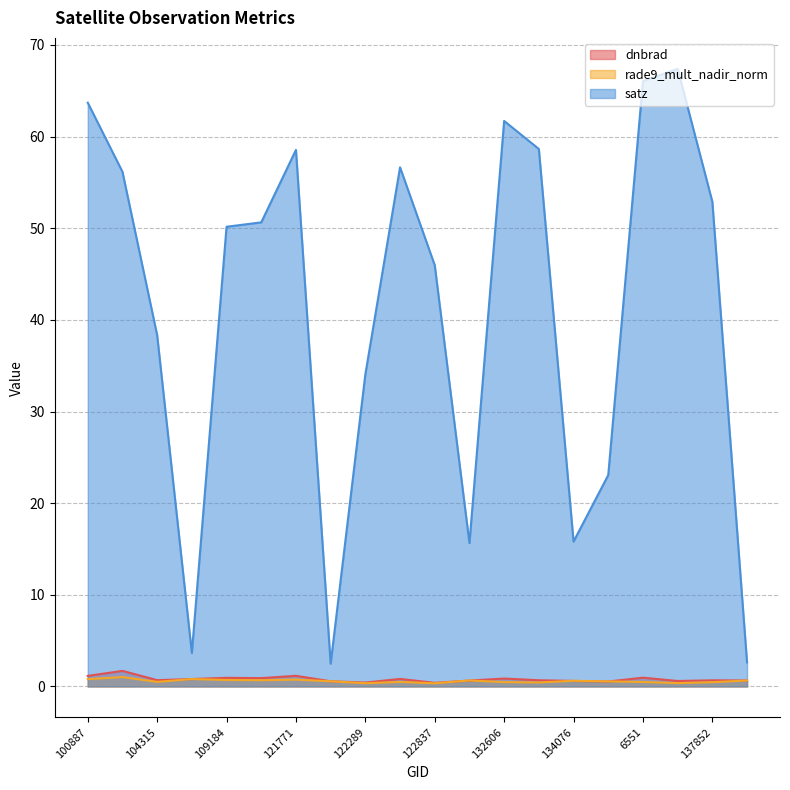

What is the lowest value of the dnbrad series?

0.4